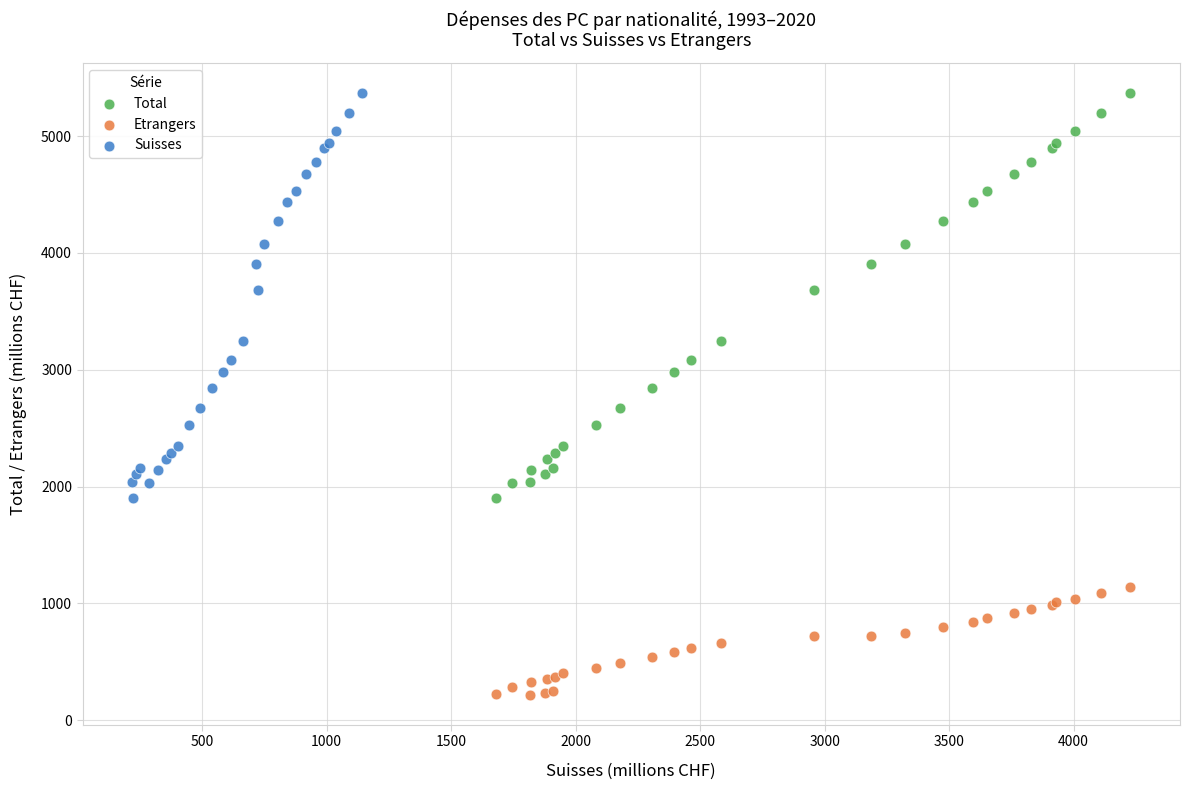

Which series reaches the minimum Y coordinate?

Etrangers